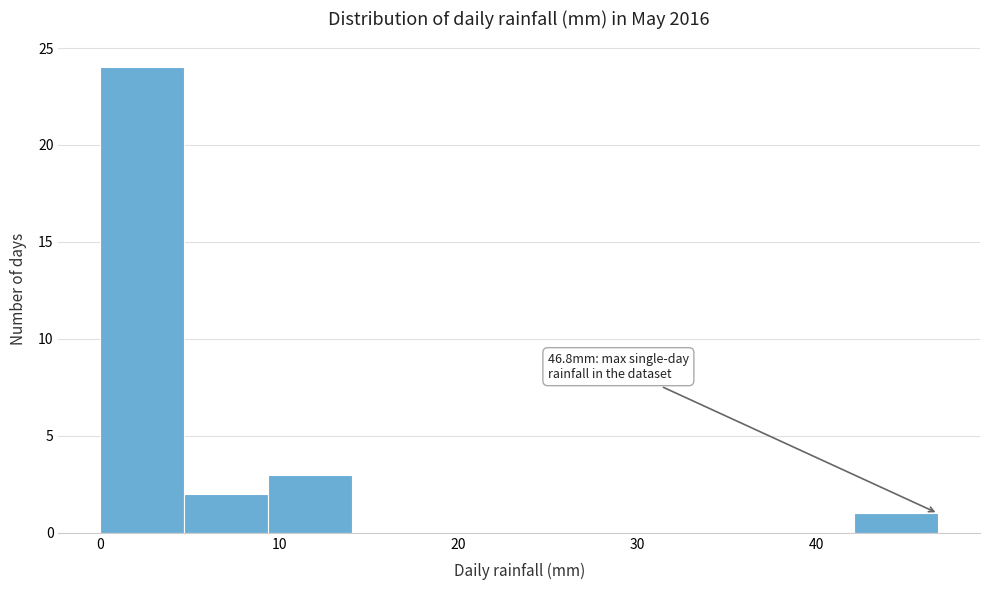

Which range on the x-axis has the tallest bar?

0 to 5